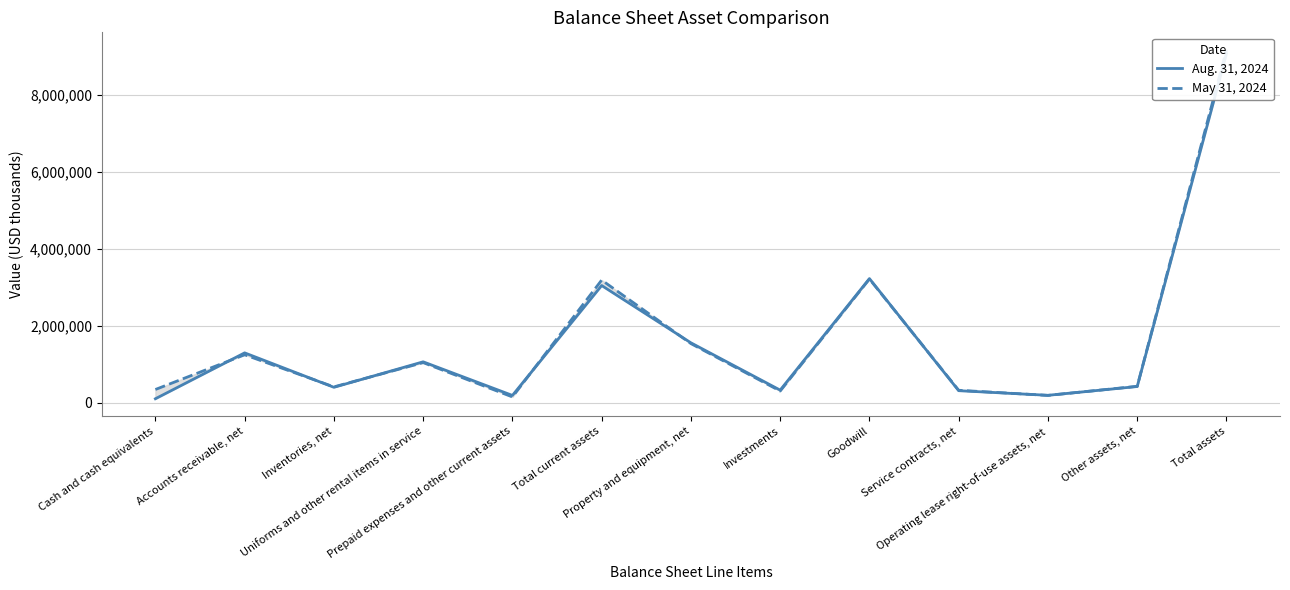

What is the smallest value displayed?

101373